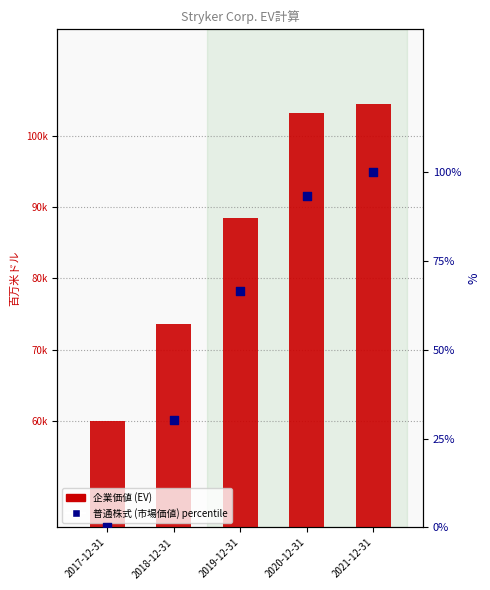

Is the value of 普通株式 (市場価値) percentile at 2018-12-31 greater than the value of 企業価値 (EV) at 2021-12-31?

No